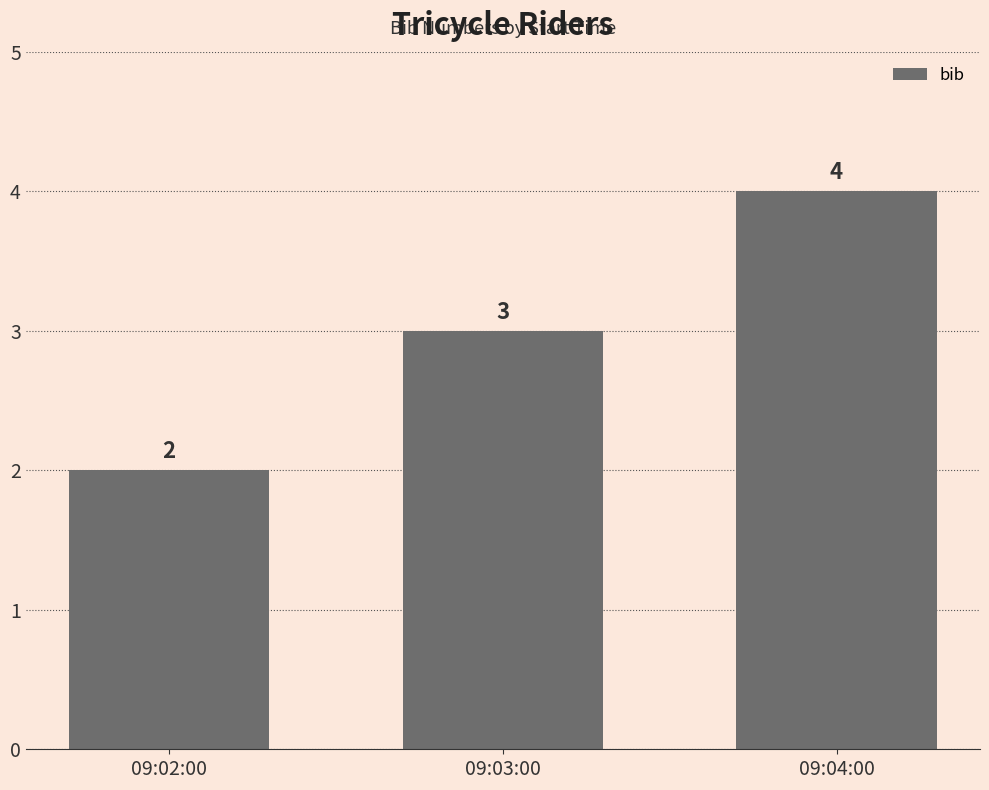

Between 09:04:00 and 09:02:00, which is larger?

09:04:00